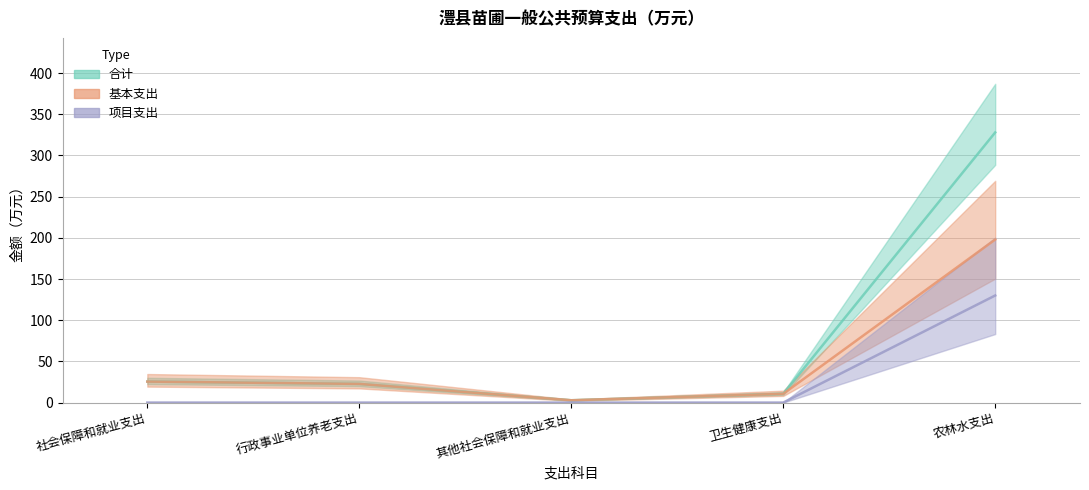

The 基本支出 series shows 2.8 at 其他社会保障和就业支出. True or false?

True